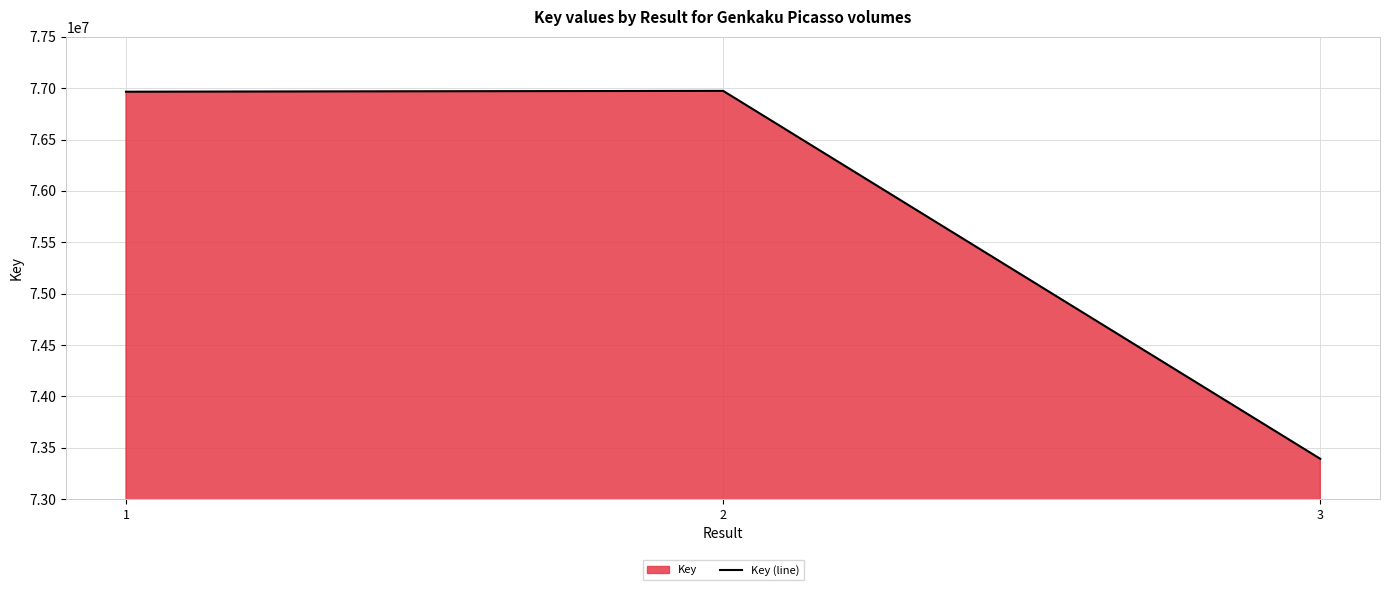

The chart shows a value of 101724380 at 3. True or false?

False